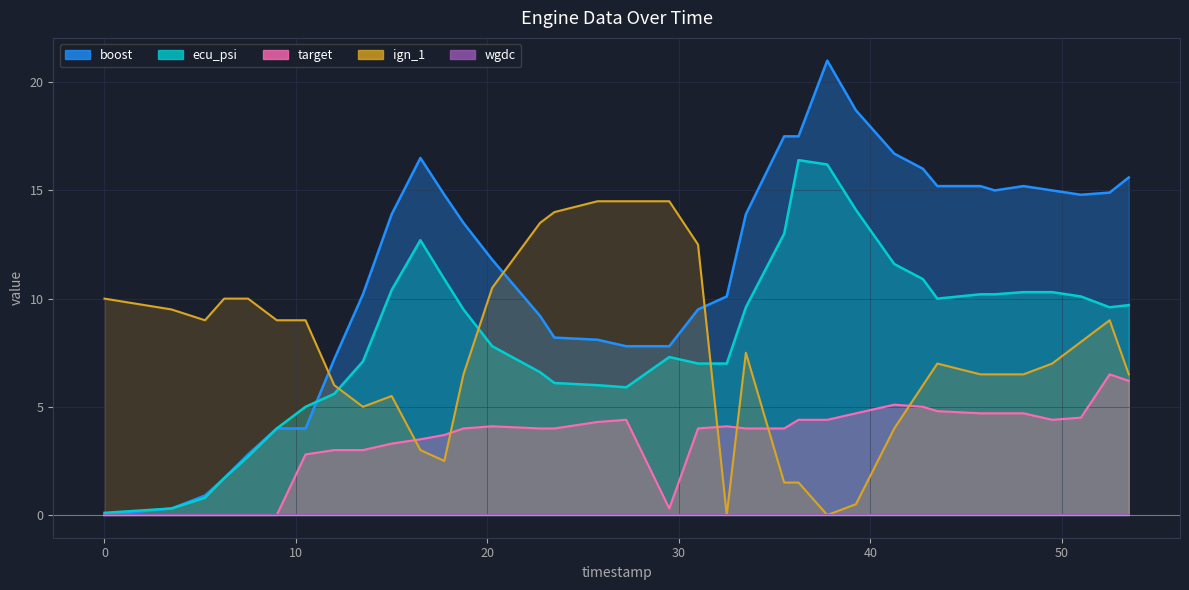

True or false: target and ign_1 intersect in this chart.

True